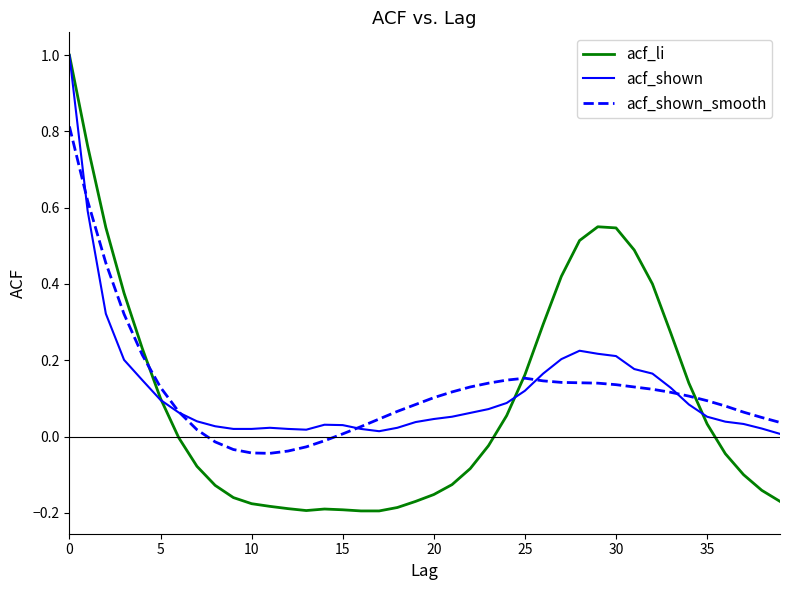

What is the greatest value displayed?

1.0